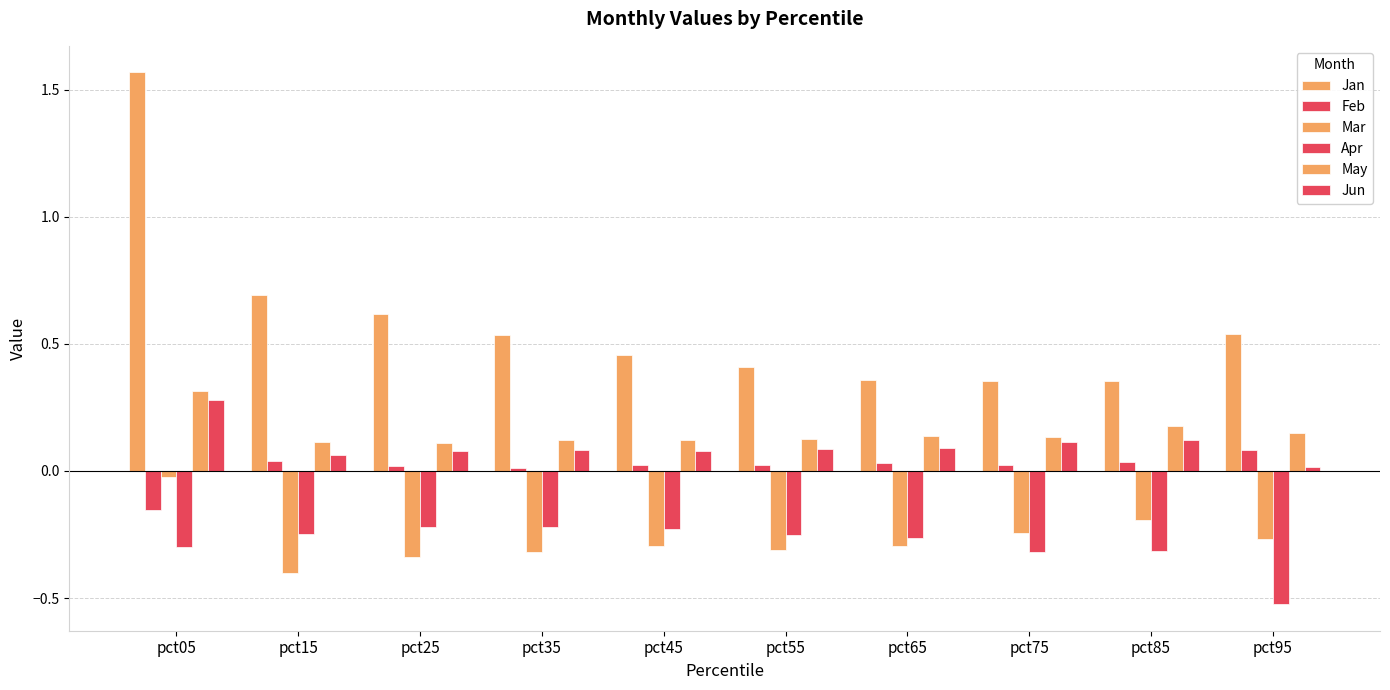

How many bars are there in total?

60